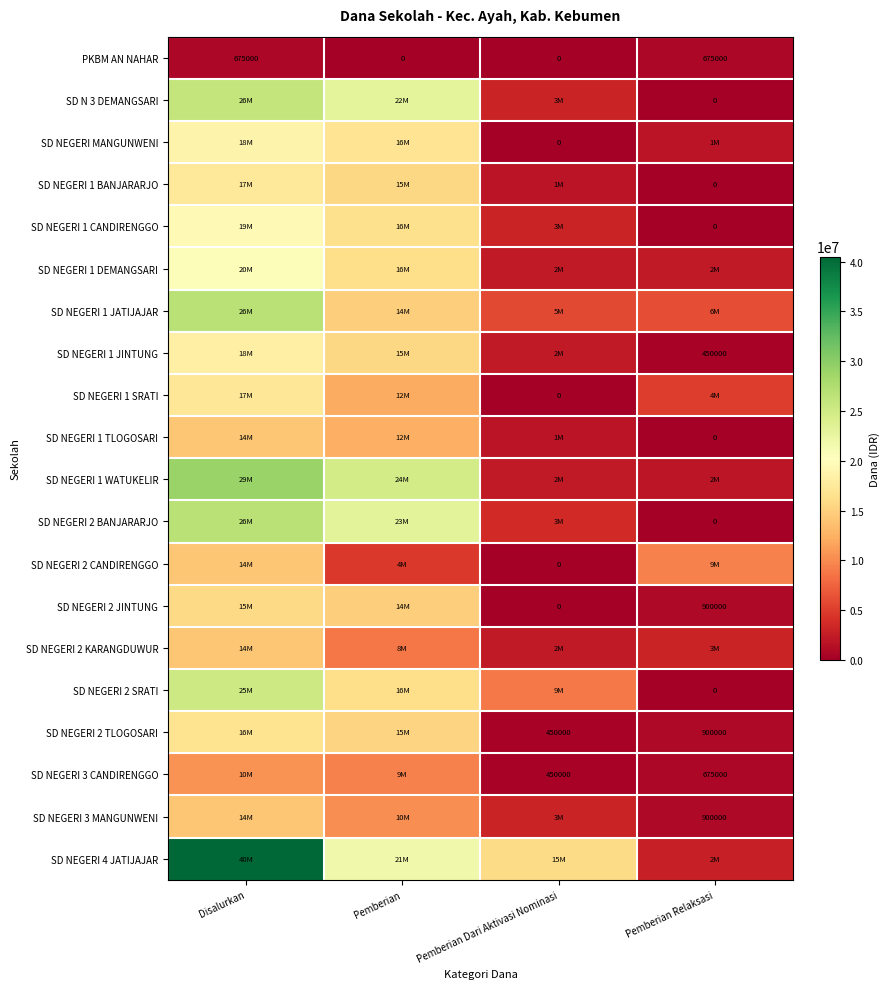

True or false: PKBM AN NAHAR has a value of 675000 at Disalurkan.

True